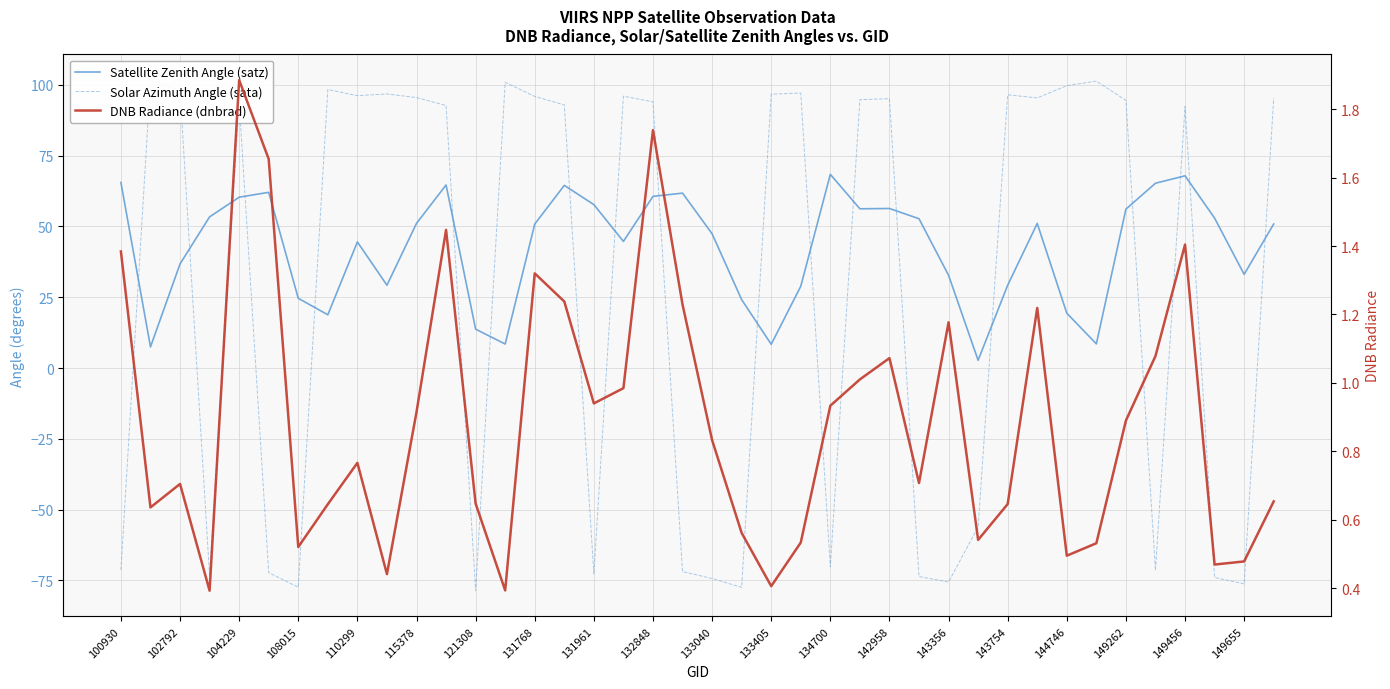

Which series ends up on top after the final intersection of Solar Azimuth Angle (sata) and DNB Radiance (dnbrad)?

Solar Azimuth Angle (sata)